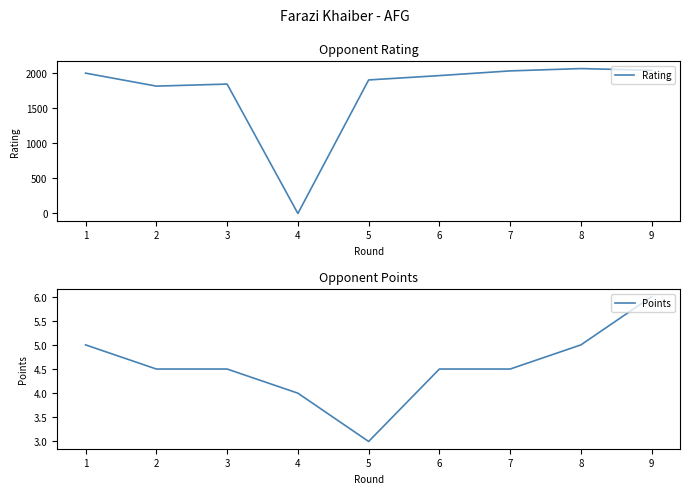

At which category is the sum across all series the highest?

8